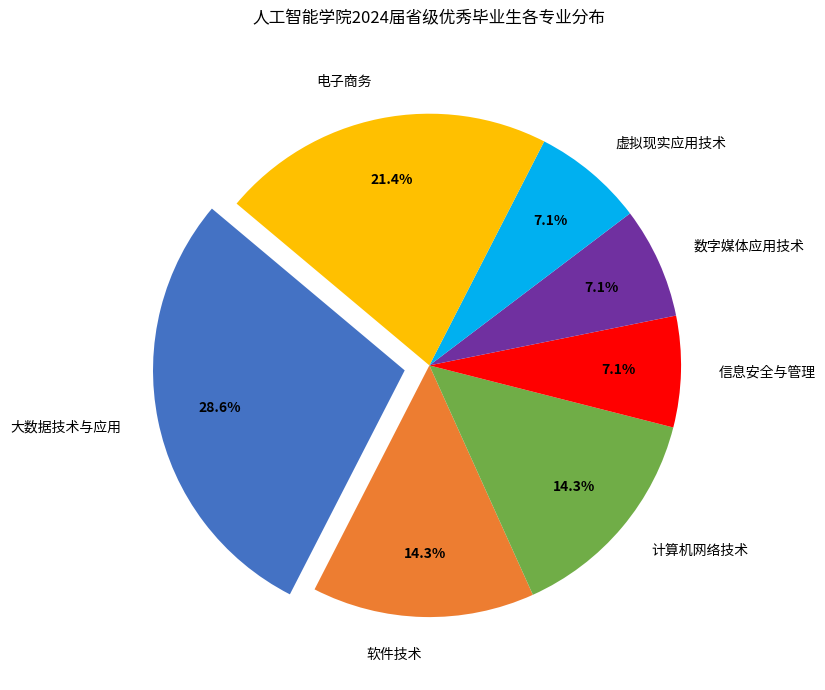

True or false: 计算机网络技术 accounts for 14% of the total.

True